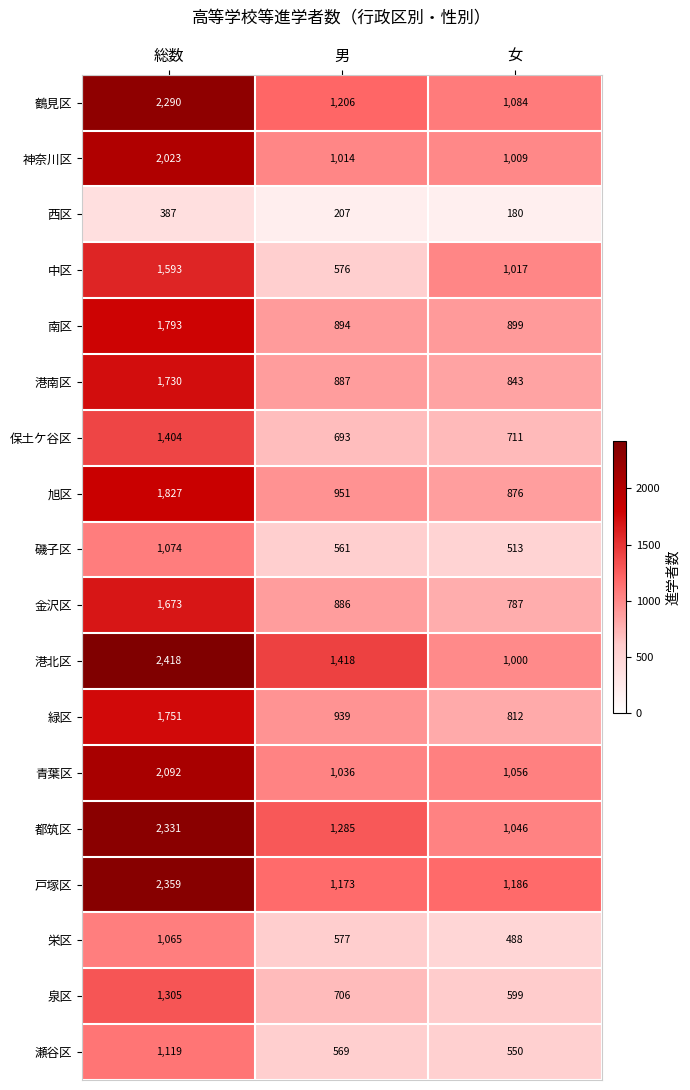

List the labels in order of 港北区 value, largest first.

総数, 男, 女